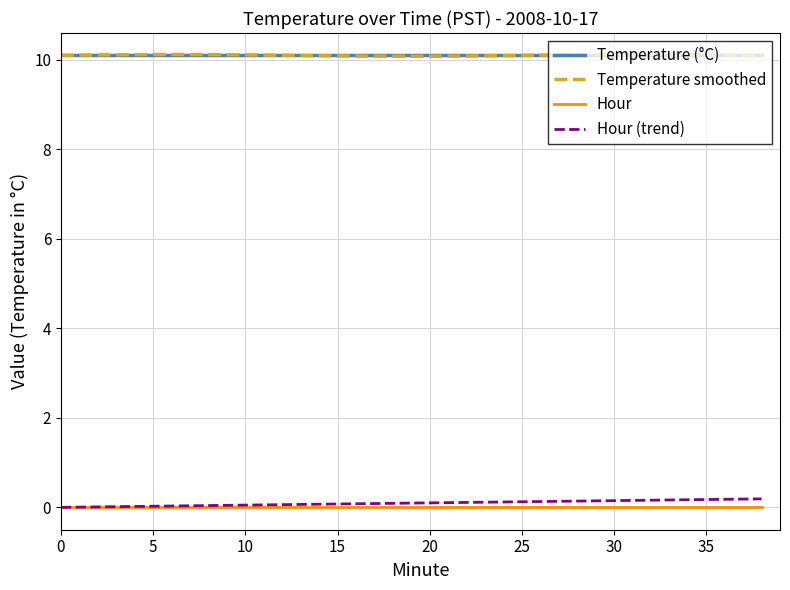

Does the chart display data point markers on the line(s)?

No